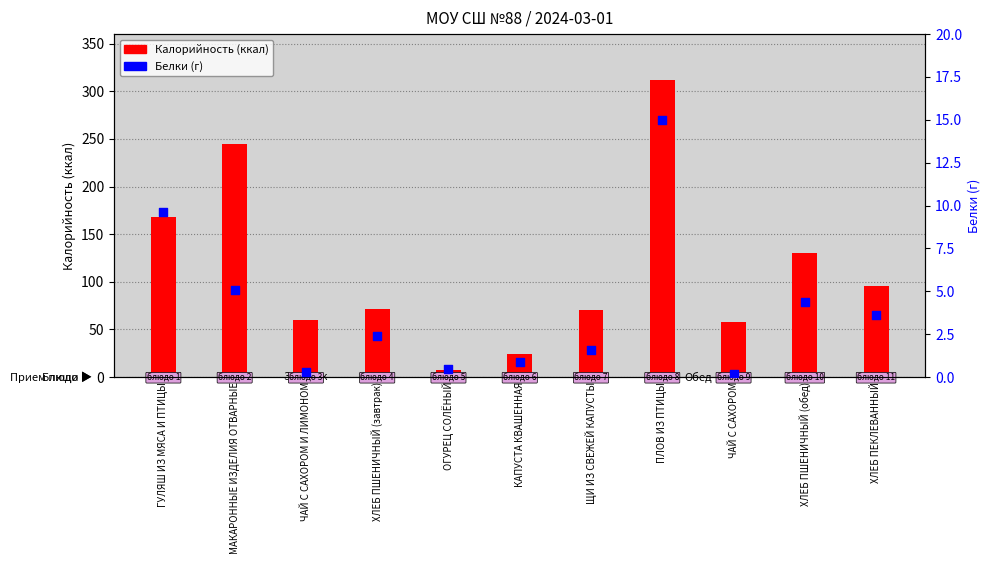

What are all the series names shown in the legend?

Калорийность, Белки